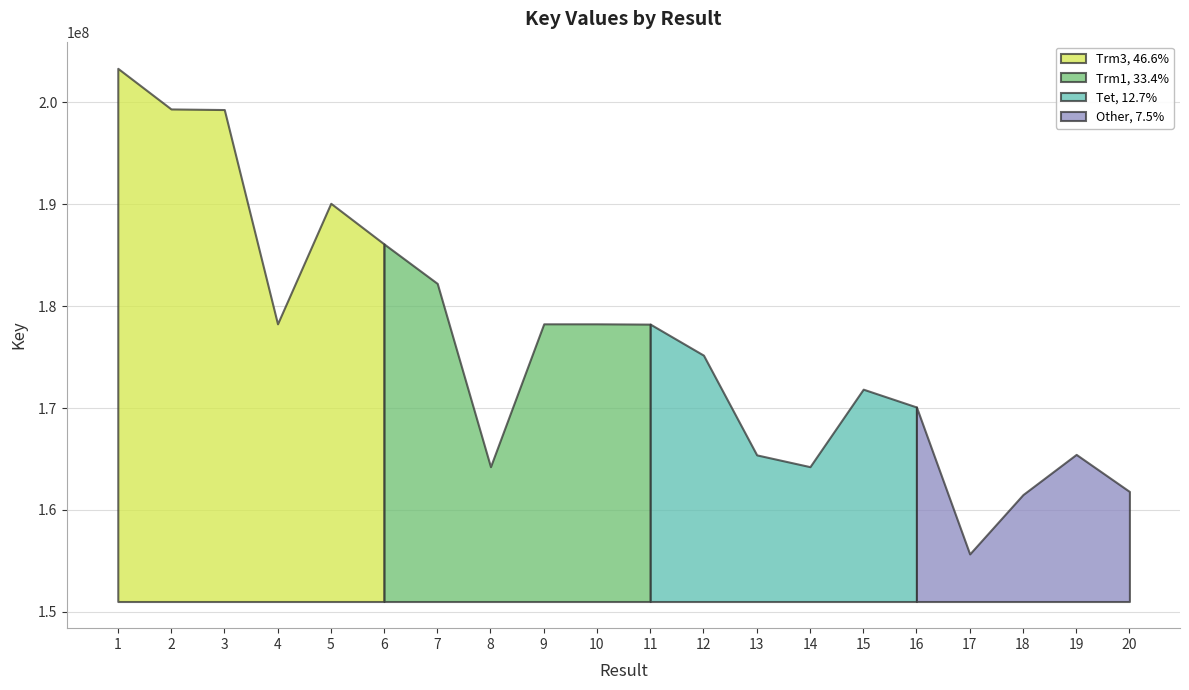

Which category has the lowest value across all series?

17